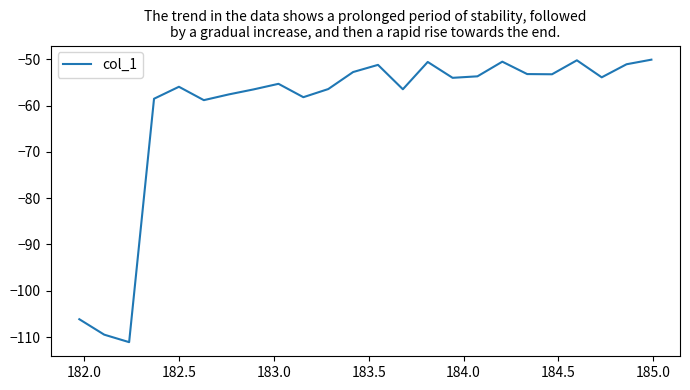

What is the difference between the maximum and minimum values?

61.0